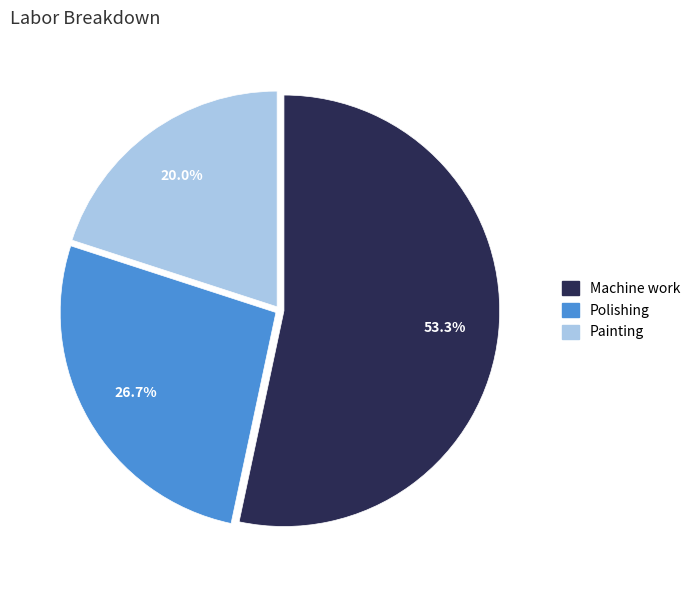

What is the majority slice?

Machine work